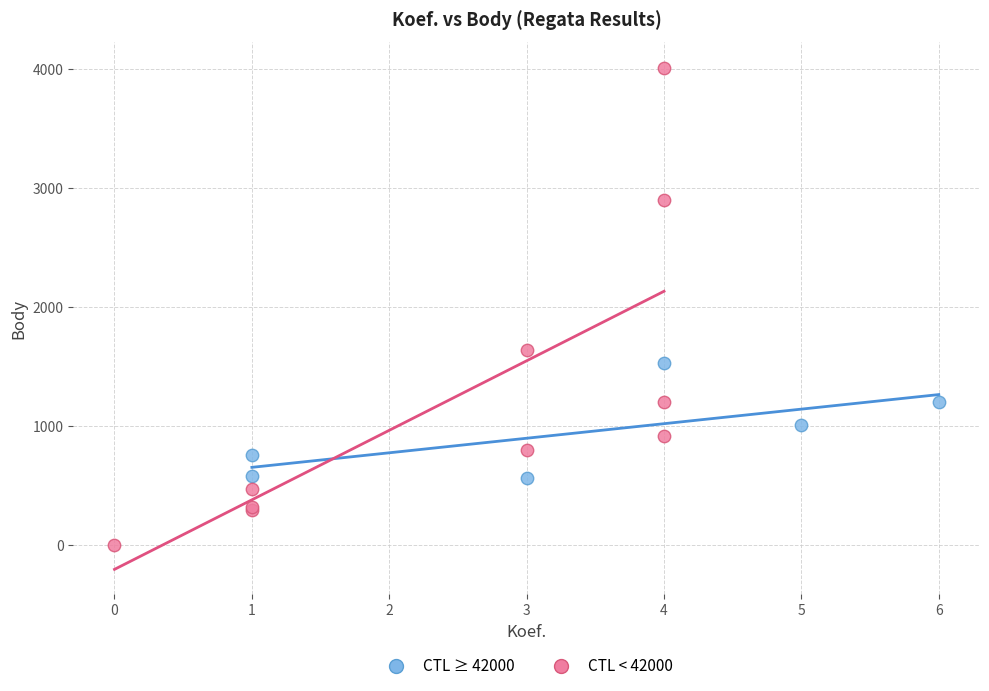

Which series has the largest Y range (max minus min)?

CTL < 42000